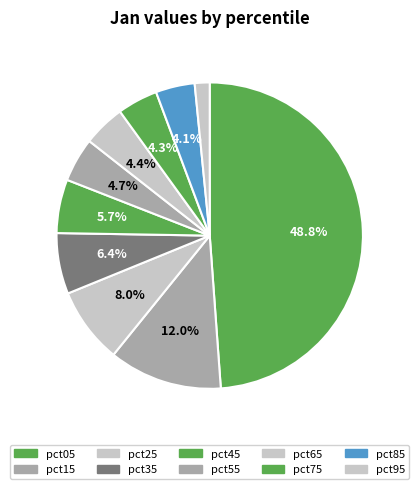

To the nearest percent, what portion does pct75 represent?

4%